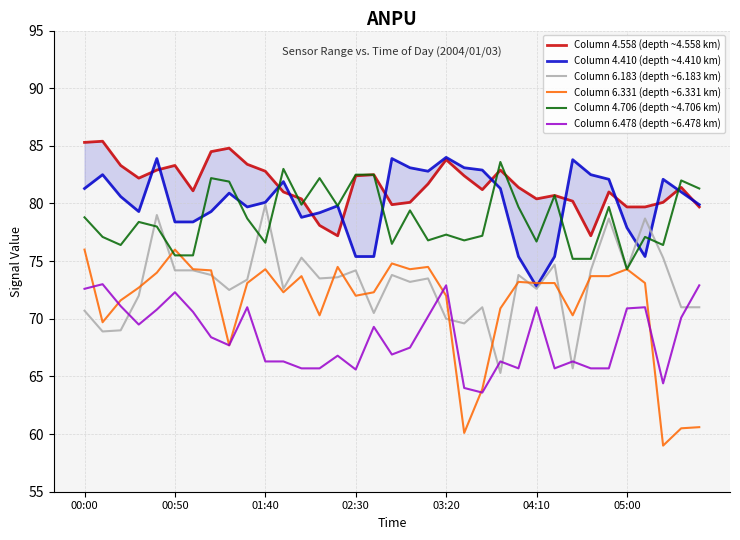

What is the label of the 1st point from the left?

00:00